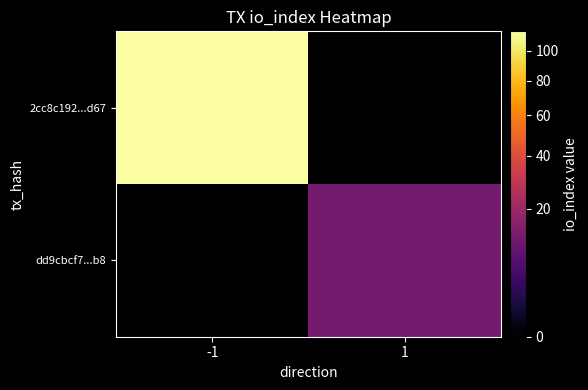

Between -1 and 1, which series saw the biggest shift?

2cc8c192...d67